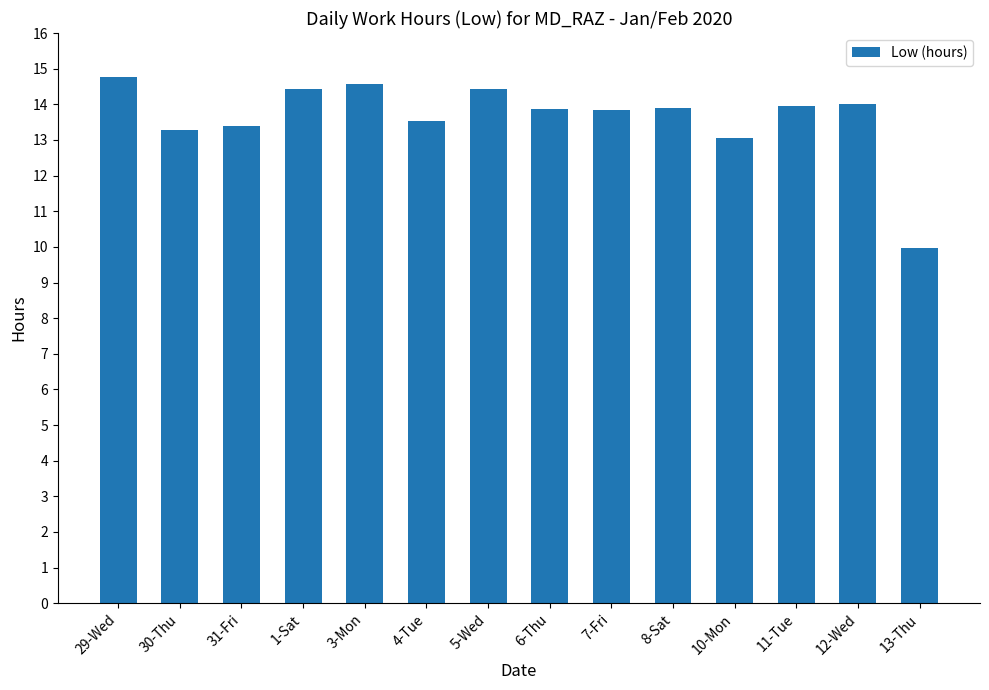

At which label does the data first exceed 13?

29-Wed